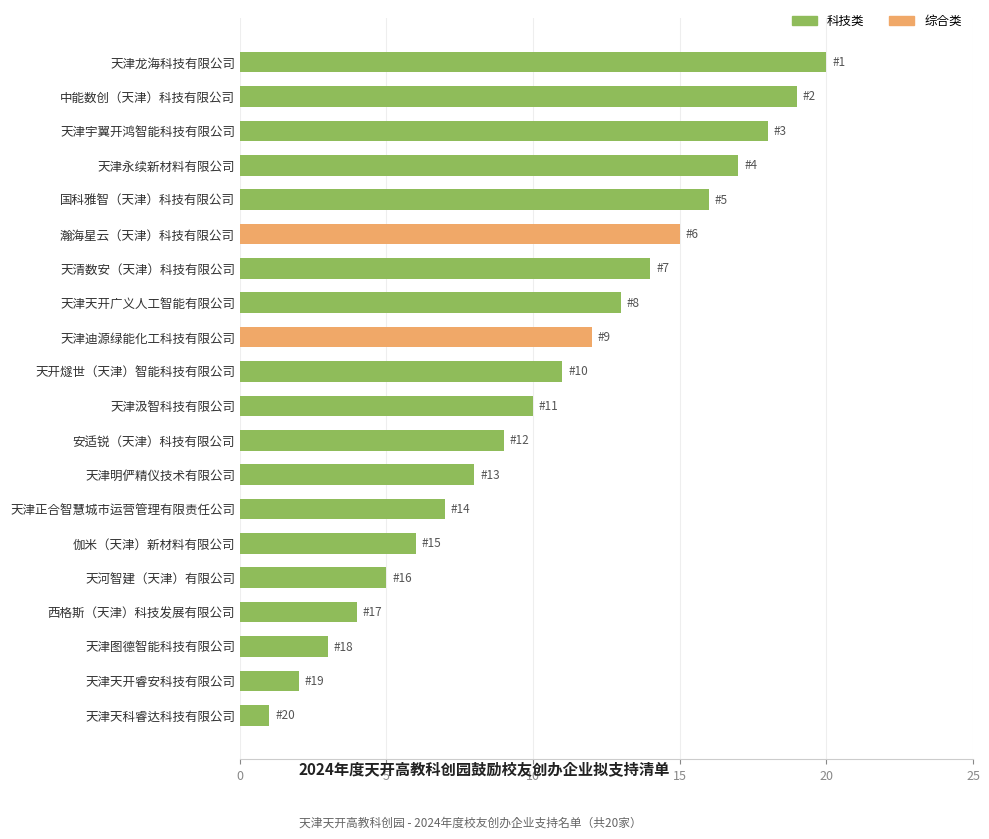

Where is the data nearest to the value 10?

天津汲智科技有限公司